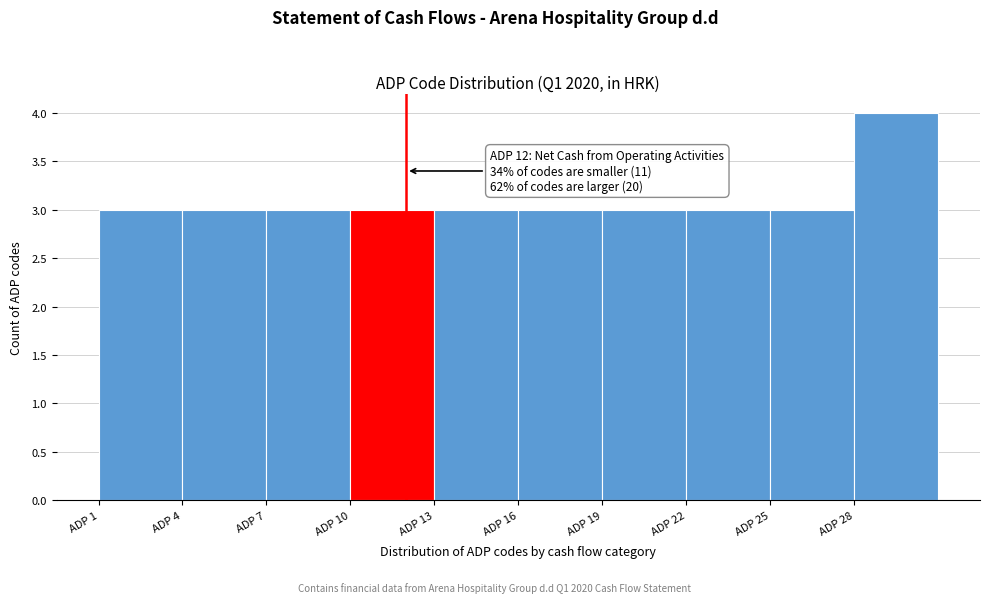

Which range on the x-axis has the tallest bar?

28 to 31